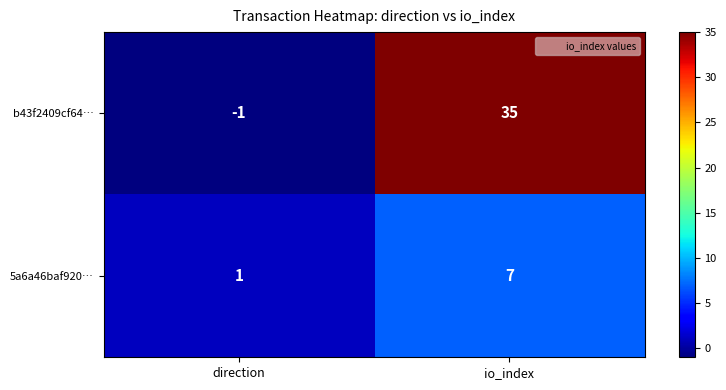

Which series has the largest range (max minus min)?

b43f2409cf64…